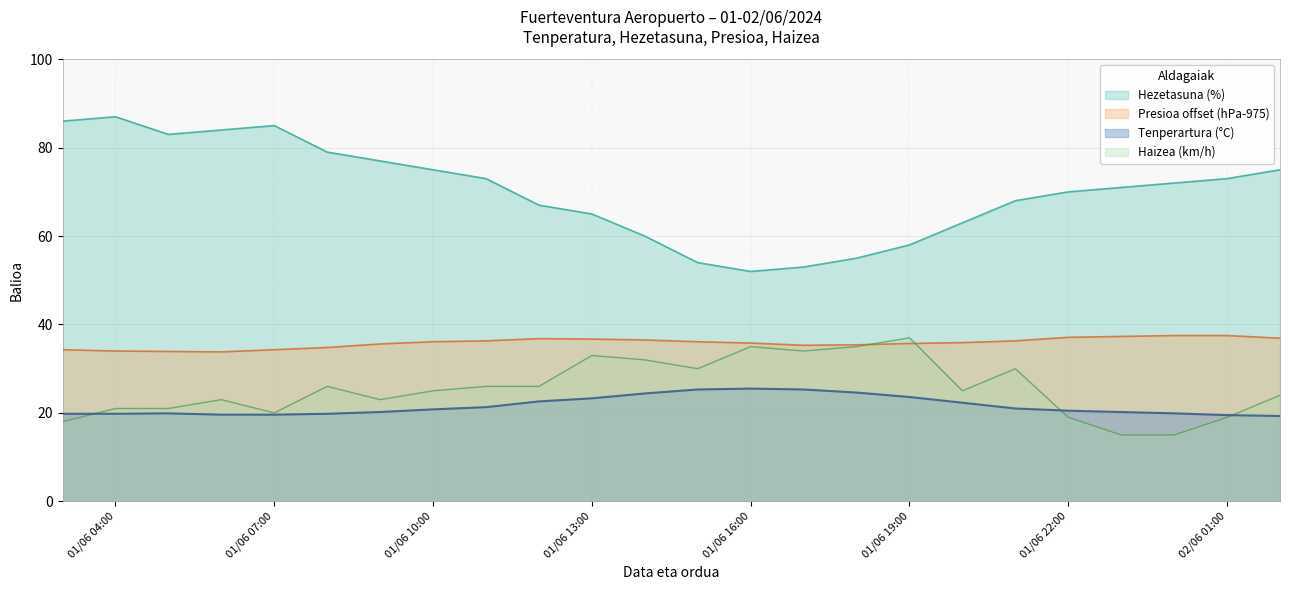

True or false: Presioa offset (hPa-975) and Hezetasuna (%) intersect in this chart.

False